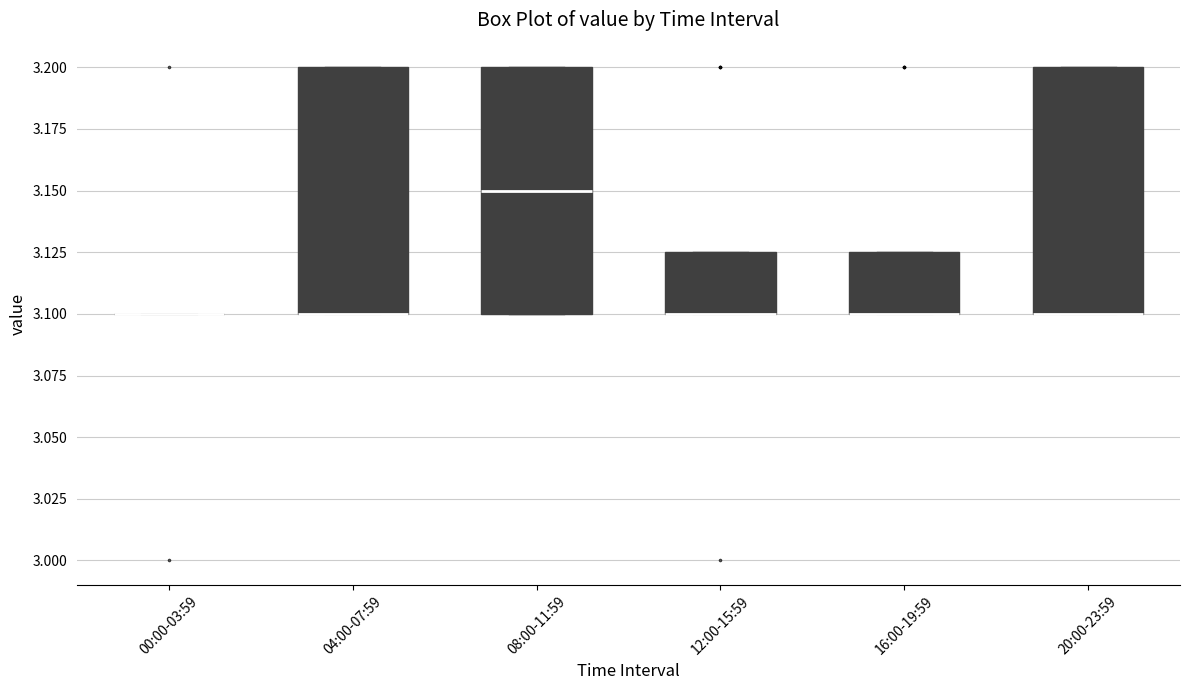

Reading left to right, read every box against the y-axis: the position of its median line, the range the box covers, and the ends of its whiskers. The values are not printed on the chart, so give them approximately, as read against the axis.

00:00-03:59: box collapsed to a line at 3.100, whiskers 3.100 to 3.100
04:00-07:59: median 3.100 (drawn on the box's lower edge), box 3.100 to 3.200, whiskers 3.100 to 3.200
08:00-11:59: median 3.150, box 3.100 to 3.200, whiskers 3.100 to 3.200
12:00-15:59: median 3.100 (drawn on the box's lower edge), box 3.100 to 3.125, whiskers 3.100 to 3.125
16:00-19:59: median 3.100 (drawn on the box's lower edge), box 3.100 to 3.125, whiskers 3.100 to 3.125
20:00-23:59: median 3.100 (drawn on the box's lower edge), box 3.100 to 3.200, whiskers 3.100 to 3.200